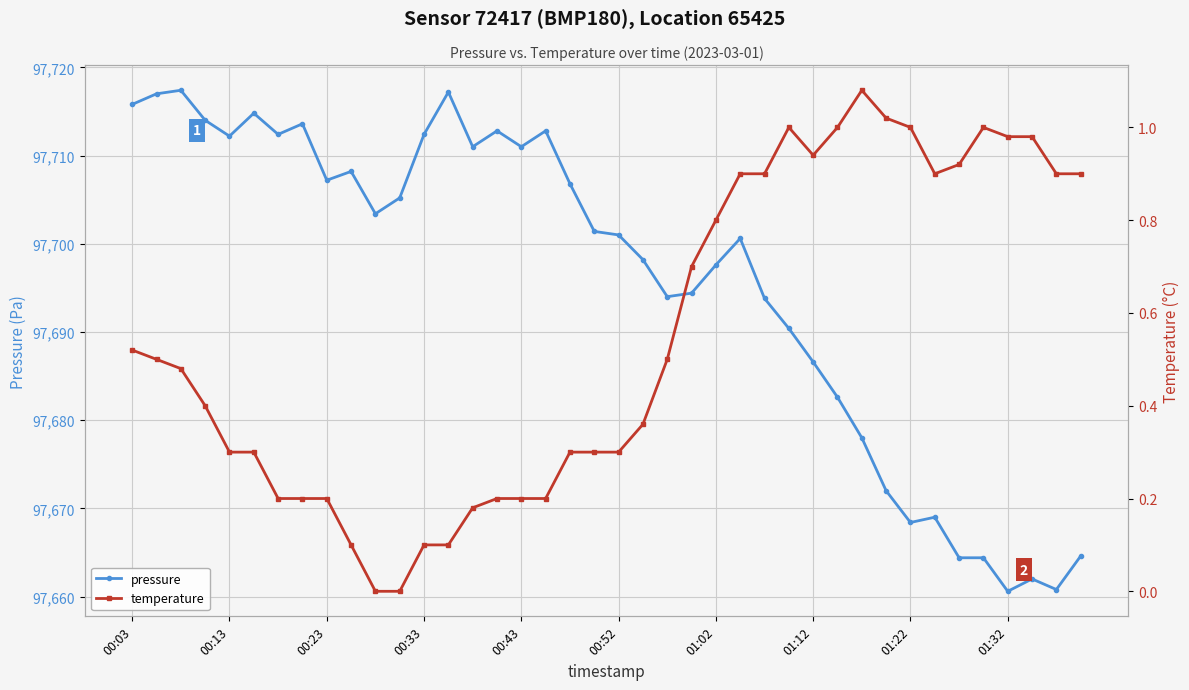

Which series has the largest range (max minus min)?

pressure